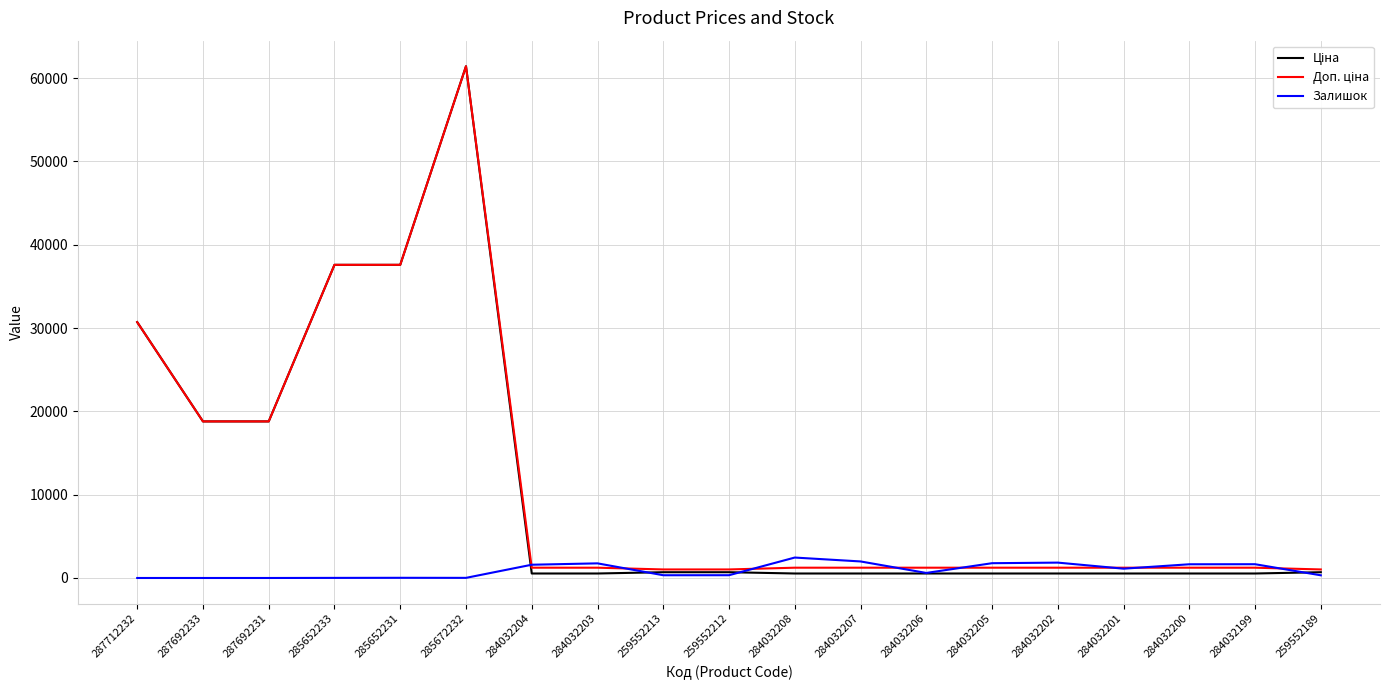

What is the maximum value for Залишок?

2453.0